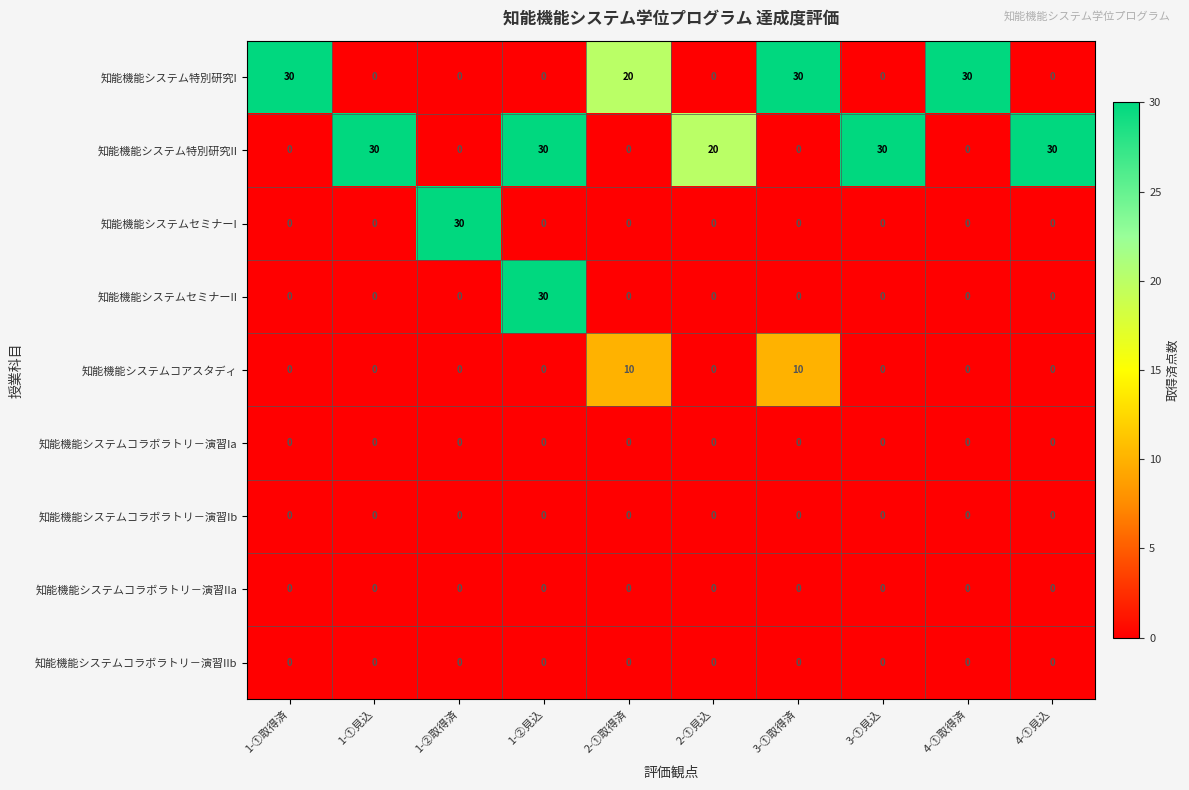

The 知能機能システム特別研究II series shows 20 at 2-①見込. True or false?

True